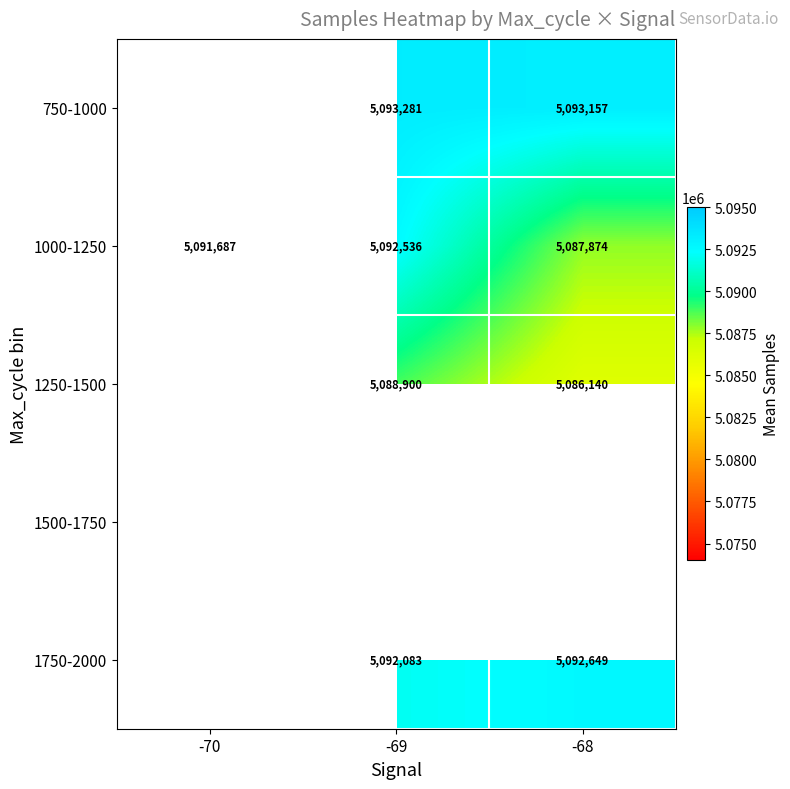

Is it true that 1000-1250 equals 2089524.4 at -69?

False